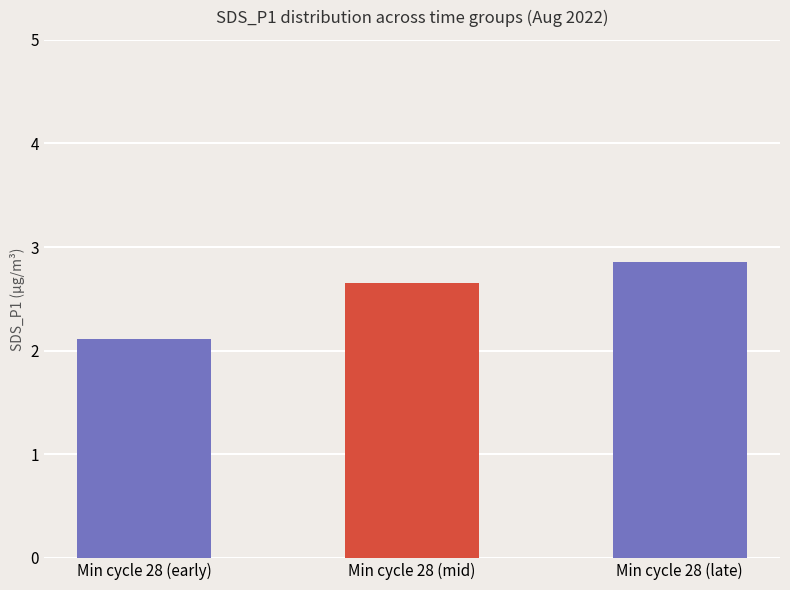

What is the minimum value shown in the chart?

2.1